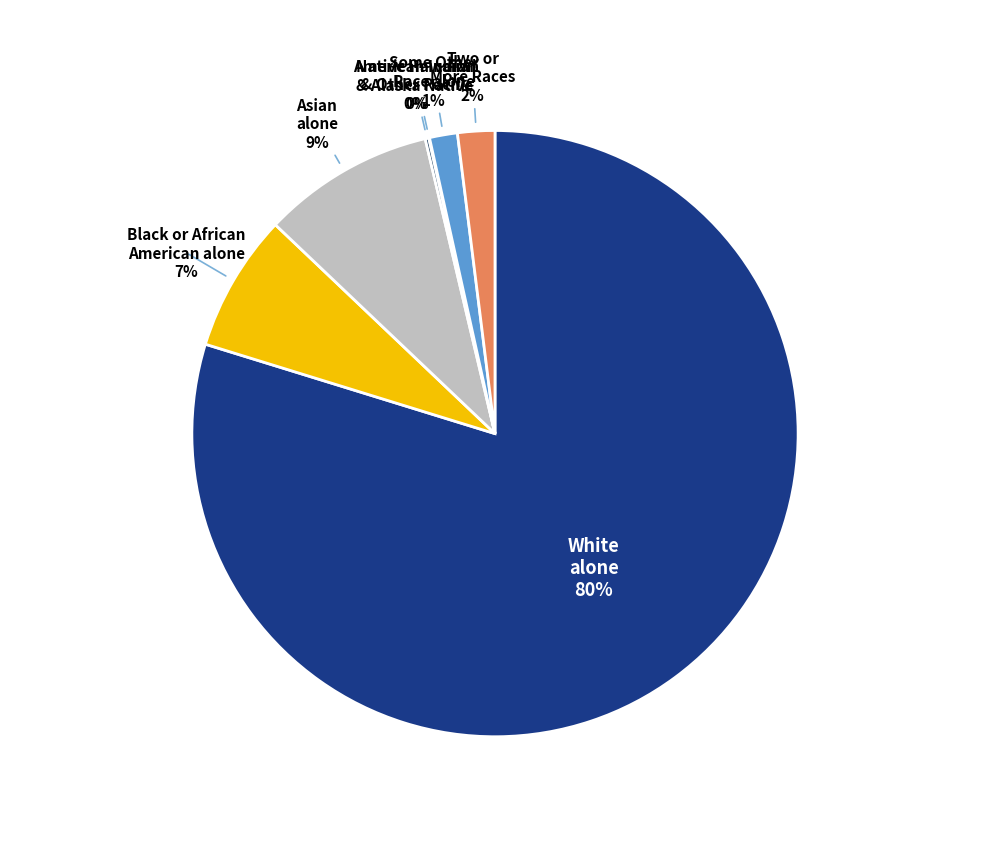

Which category has the biggest portion of the pie?

White alone